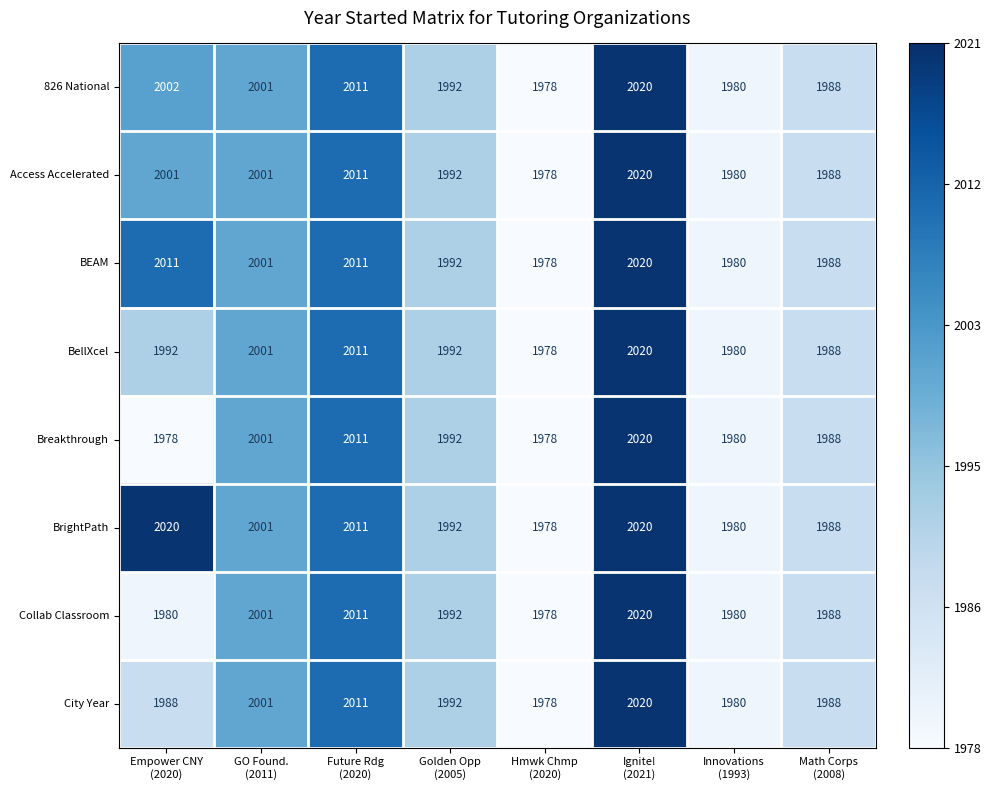

What is the sum of all BEAM values?

15981